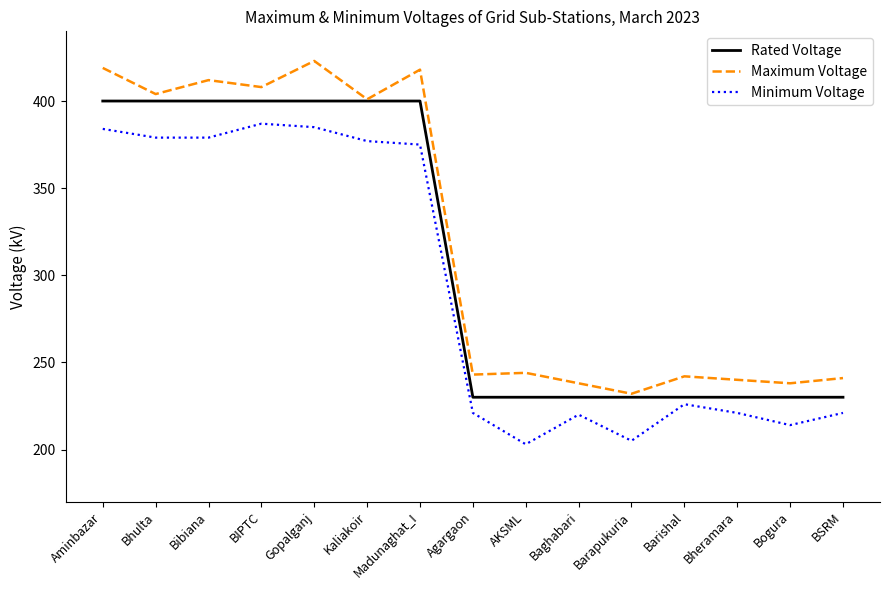

True or false: Maximum Voltage has more than 0 points higher than both neighbors.

True